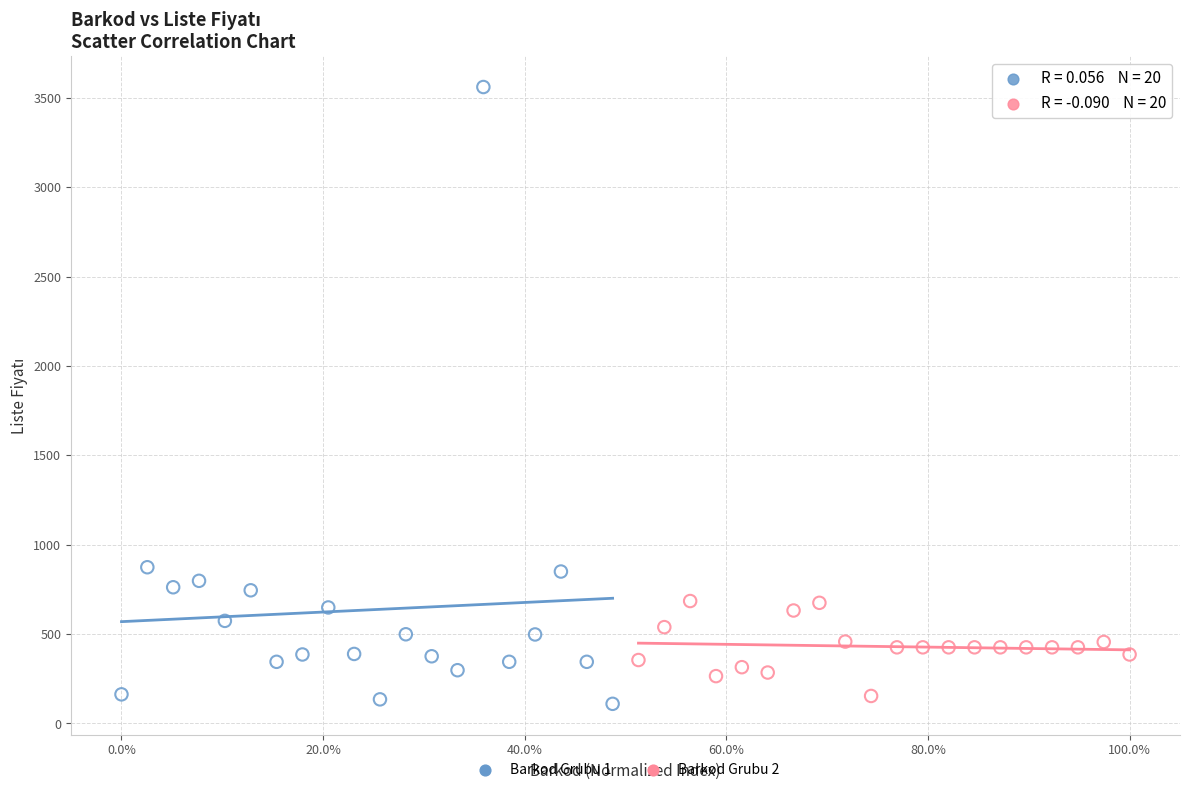

Which series has the largest Y range (max minus min)?

Barkod Grubu 1